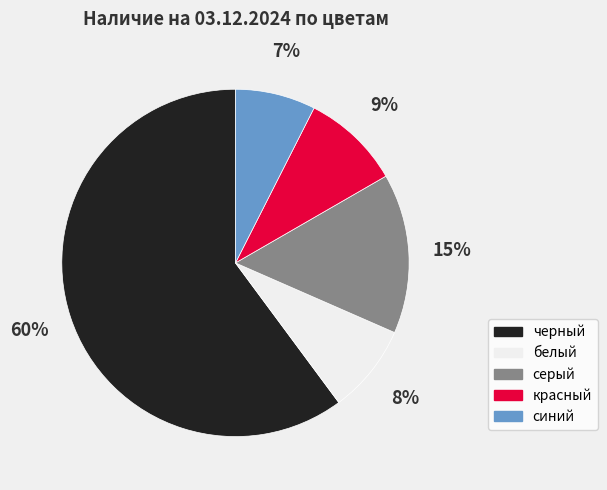

To the nearest percent, what portion does красный represent?

9%